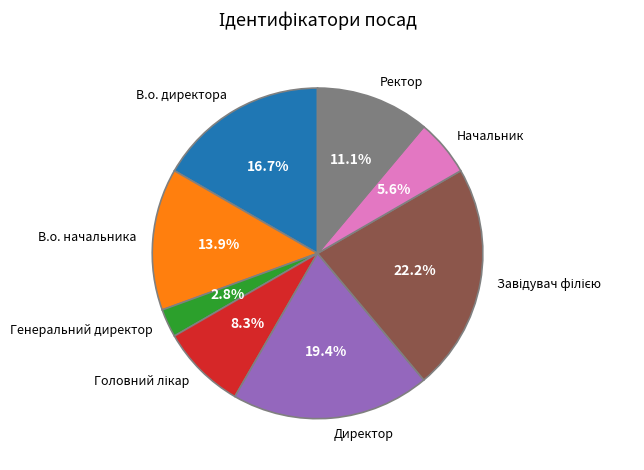

Which slice is the smallest?

Генеральний директор